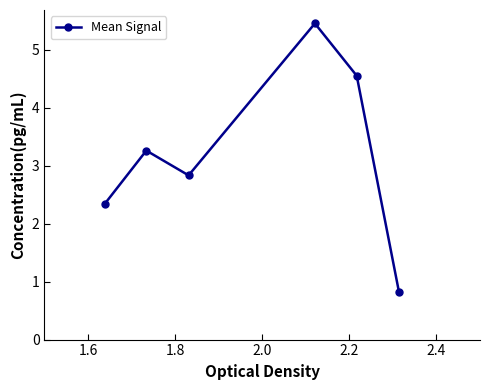

Reading right to left, transcribe all the data shown in this chart.

0.8	4.6	5.5	2.8	3.3	2.3